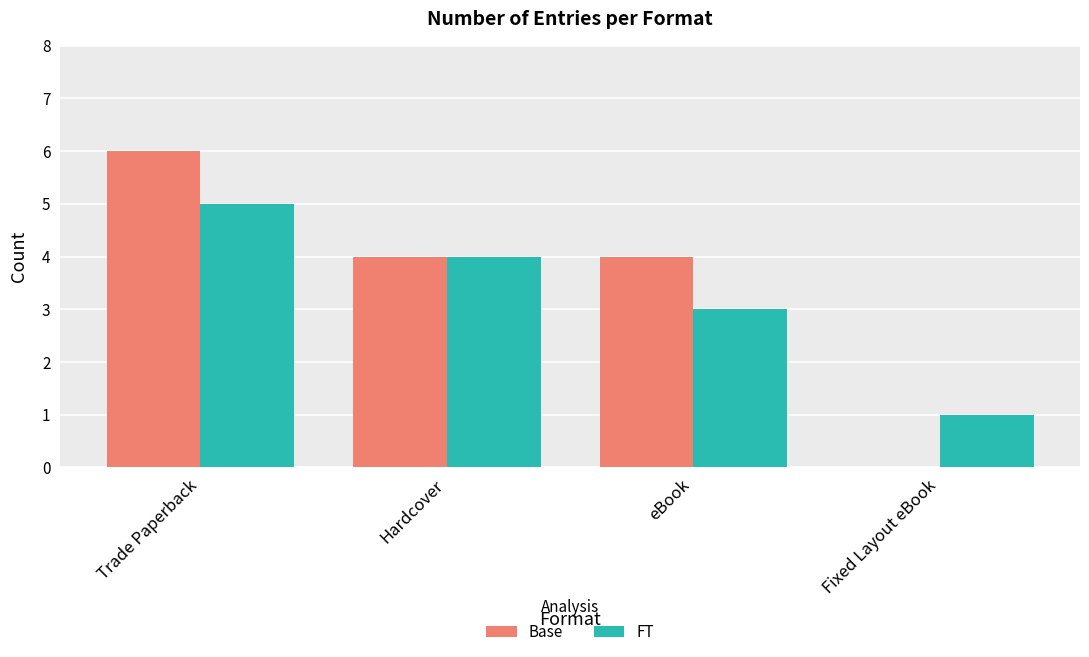

Which category has the highest value in the FT series?

Trade Paperback